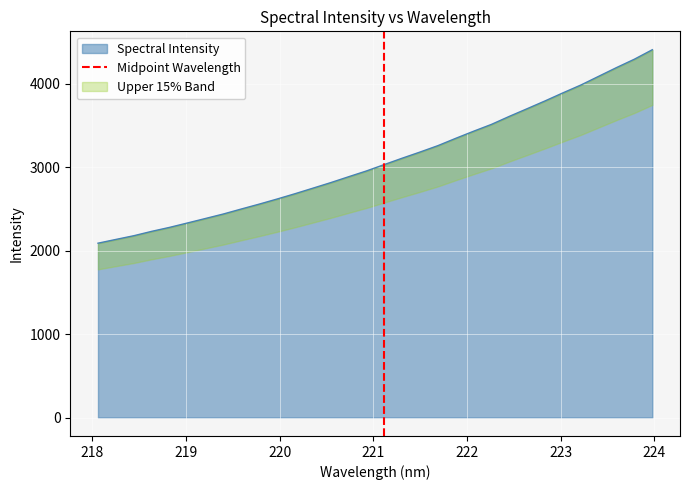

The value at 217 is 0. True or false?

False